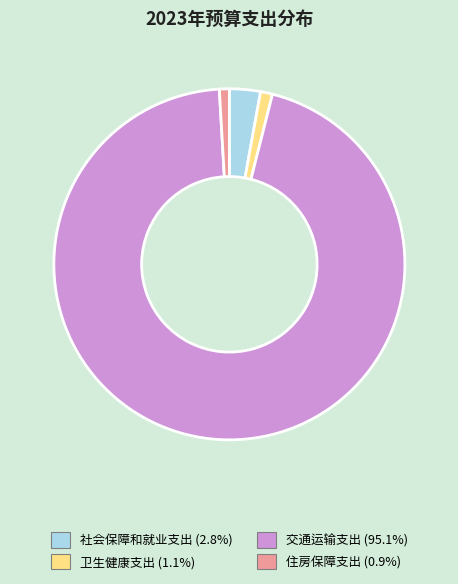

Count the number of slices in the pie.

4